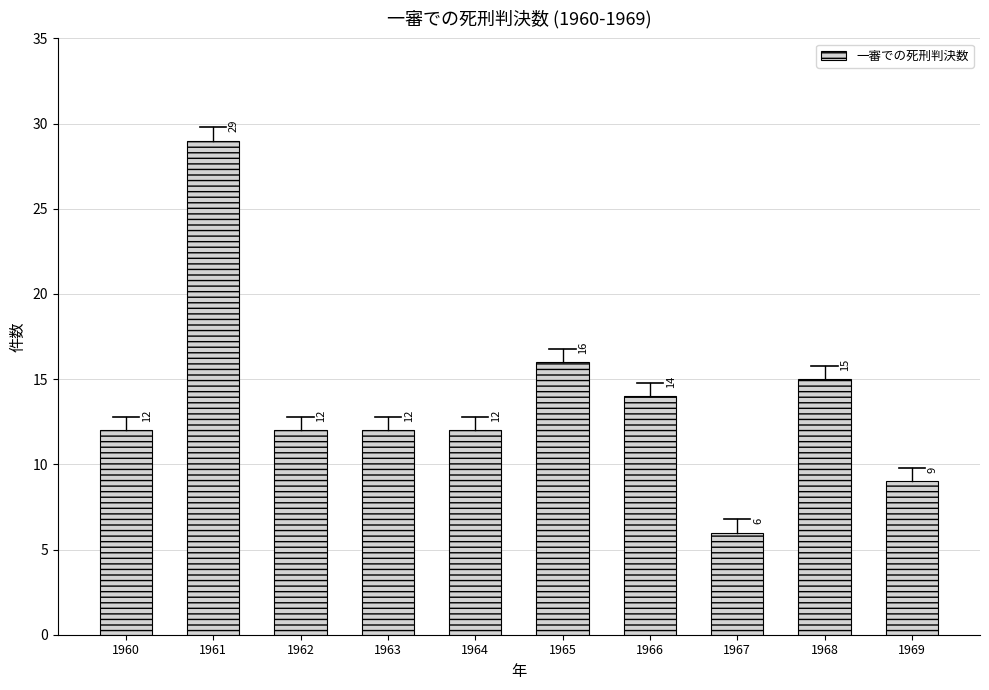

What value does the data have at 1965?

16